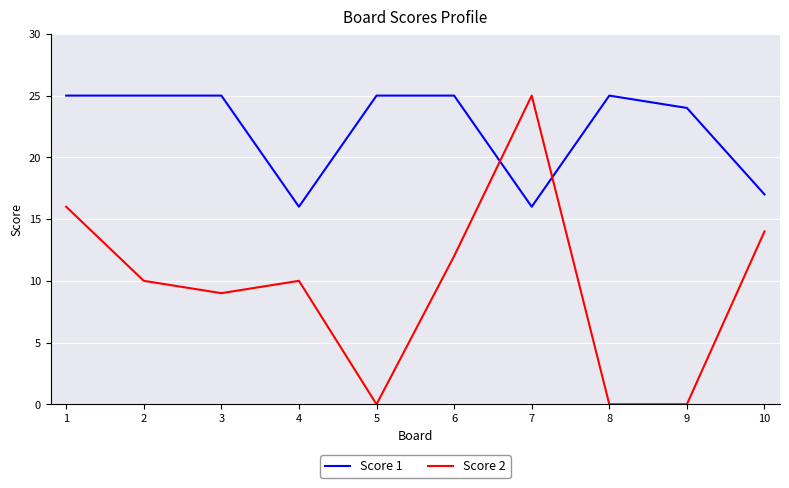

What is the total value across all series at 1?

41